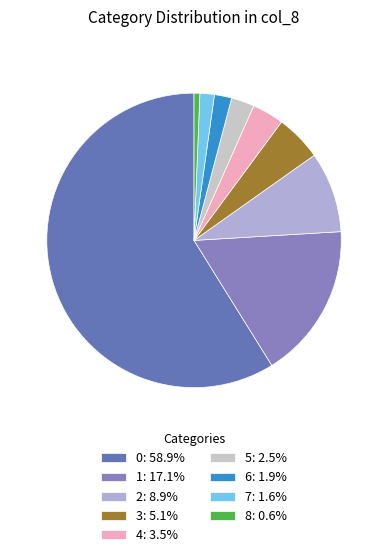

Which has a higher value, 7 or 3?

3